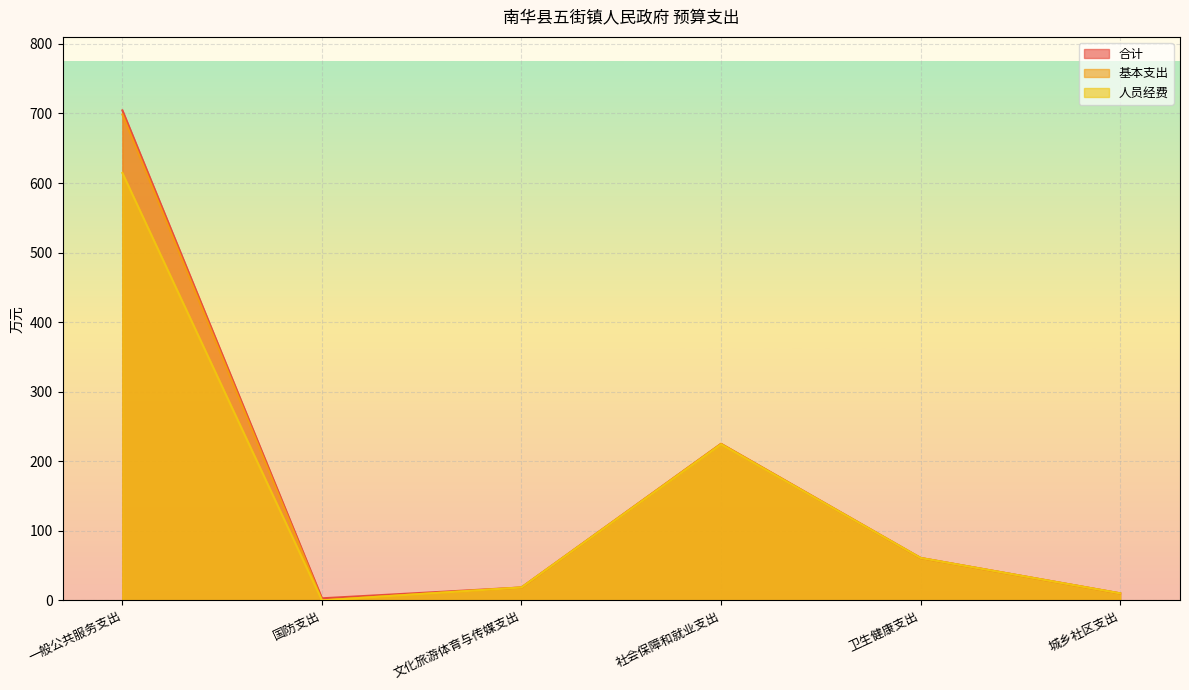

In 基本支出, how many points are higher than both neighbors (excluding endpoints)?

1